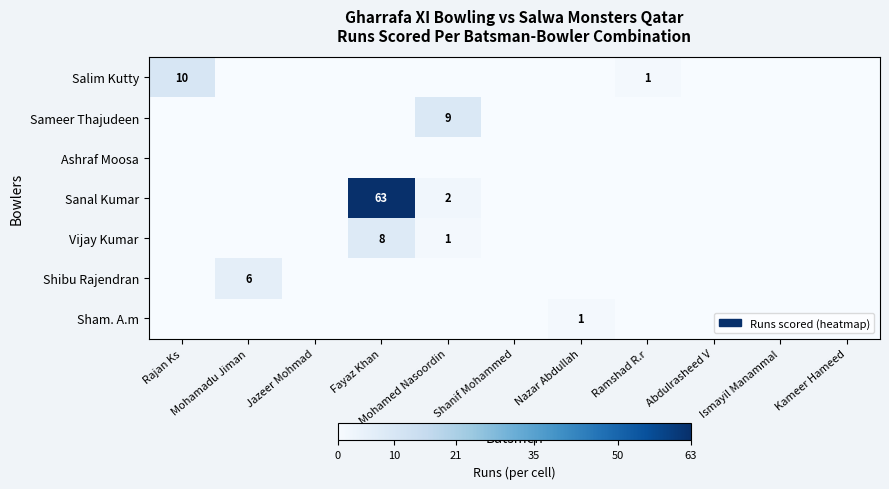

True or false: Sanal Kumar has a value of 110 at Fayaz Khan.

False